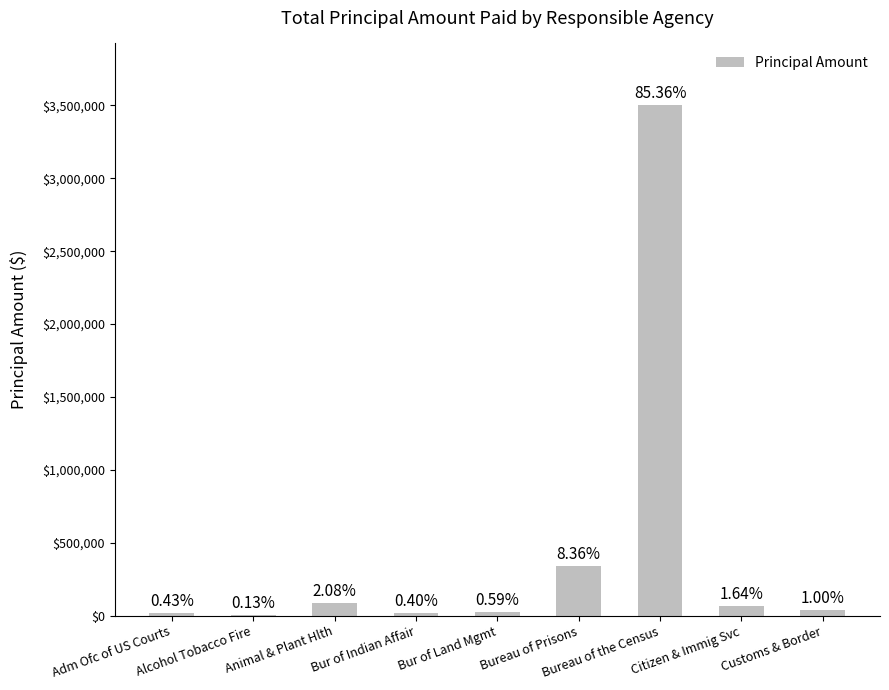

Between Bureau of Prisons and Customs & Border, which is larger?

Bureau of Prisons